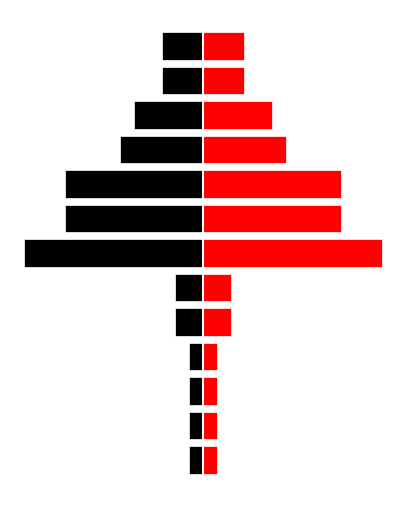

What is the difference between the maximum and minimum values in the Red (Featured) series?

6.0